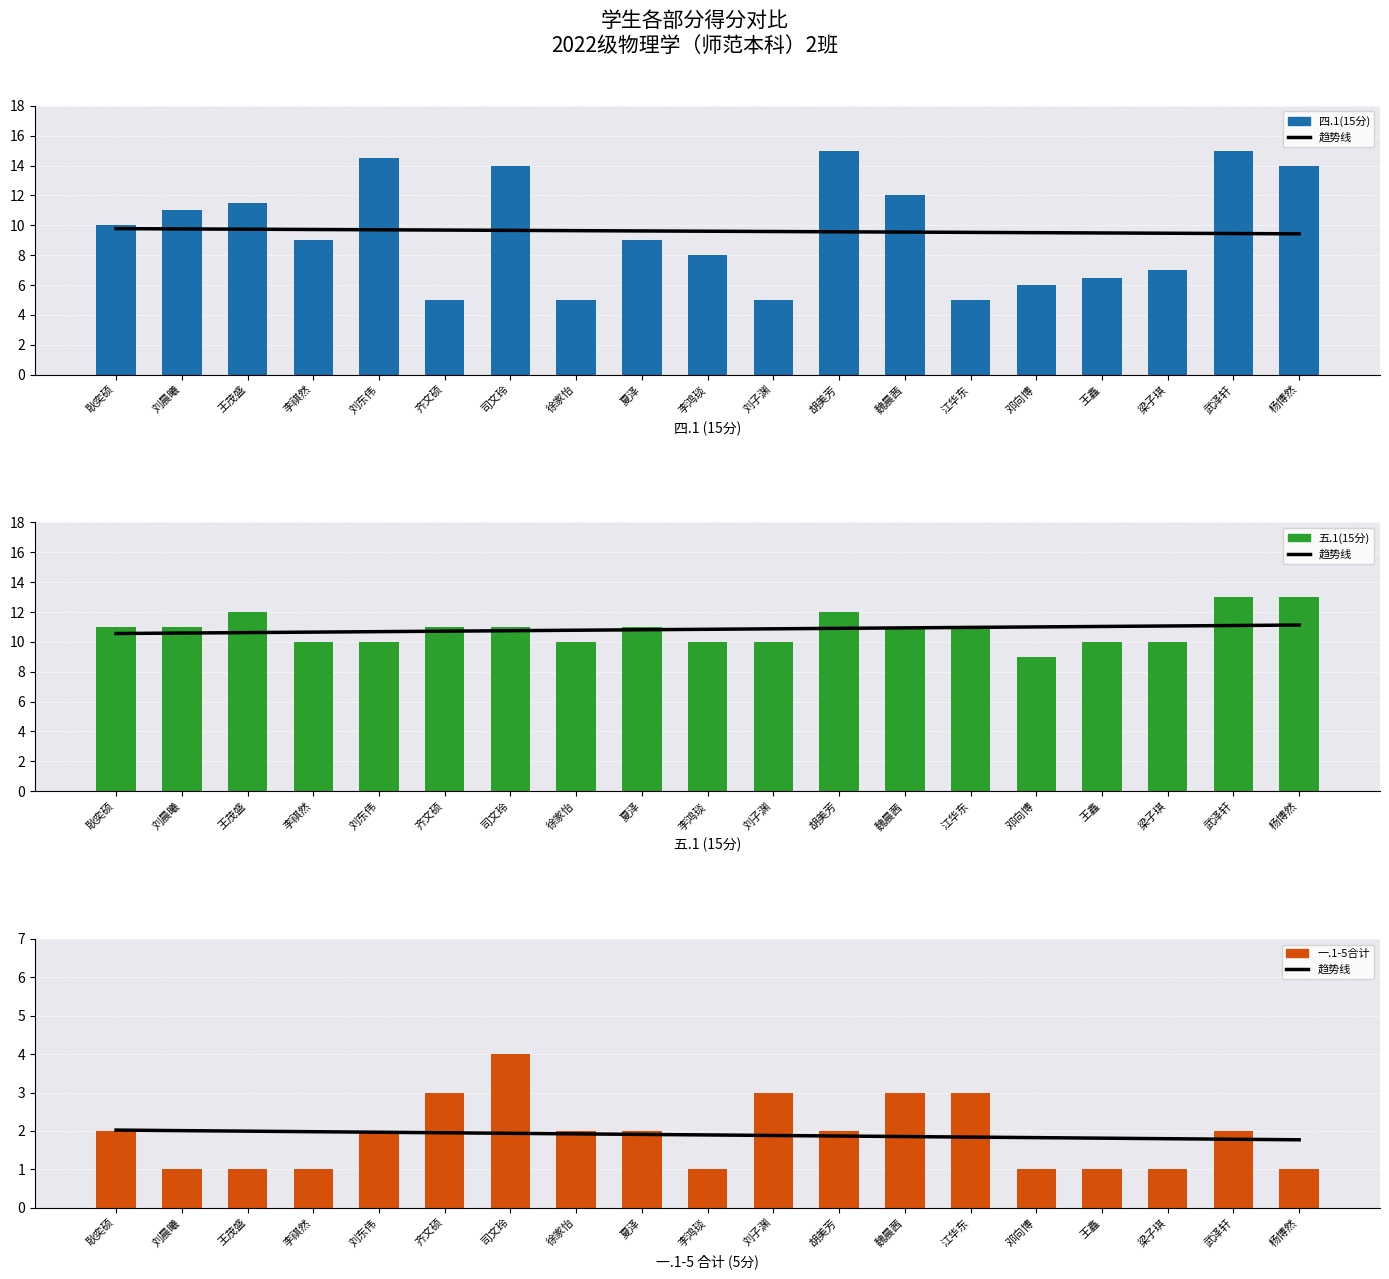

Are the bars grouped side by side (vs. stacked)?

Yes